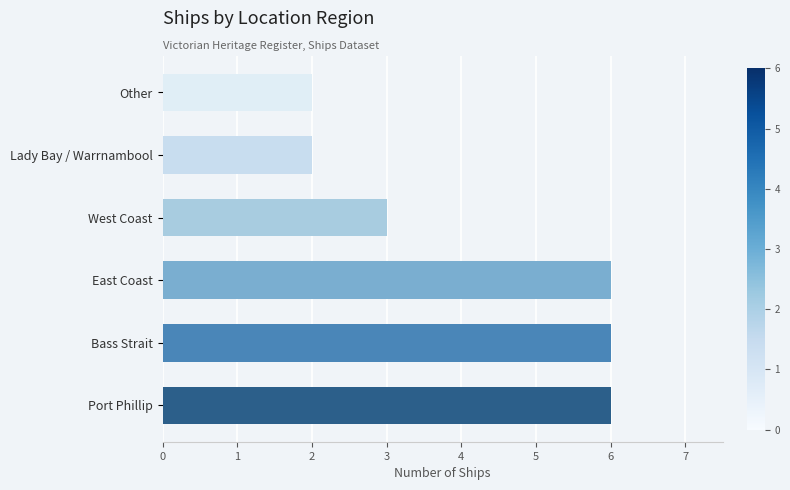

What is the difference between the maximum and minimum values?

4